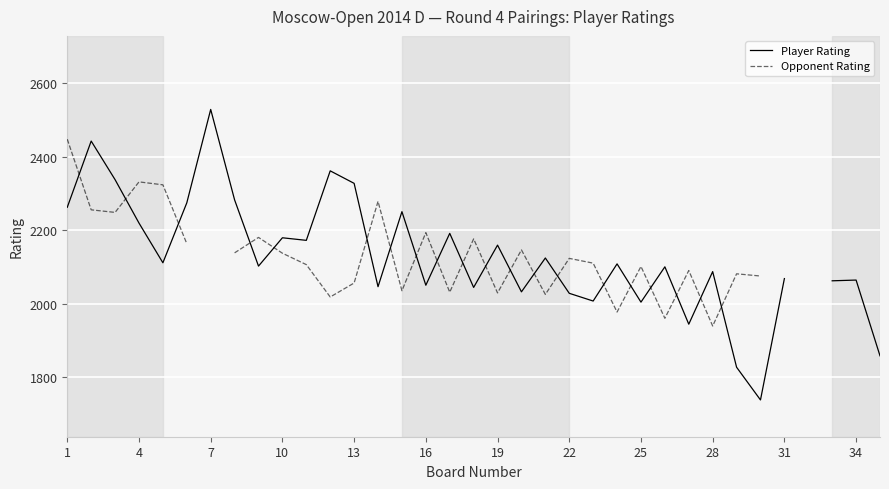

Rank the series at 34 from lowest to highest value.

Opponent Rating, Player Rating